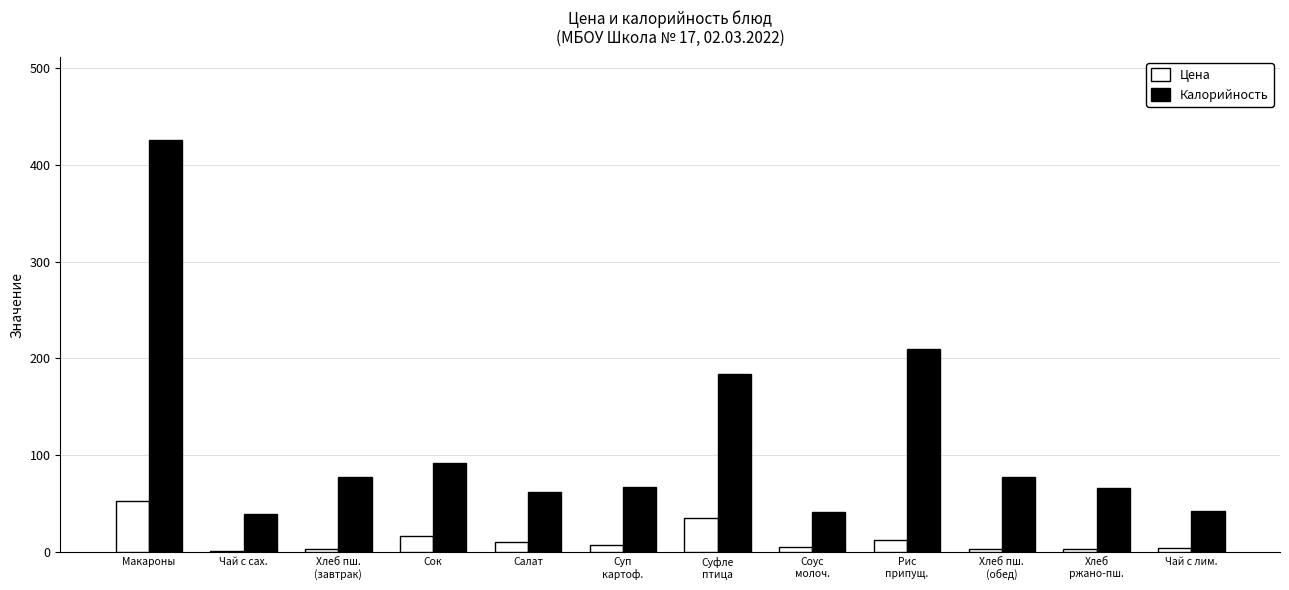

Which series has the largest total across all categories?

Калорийность